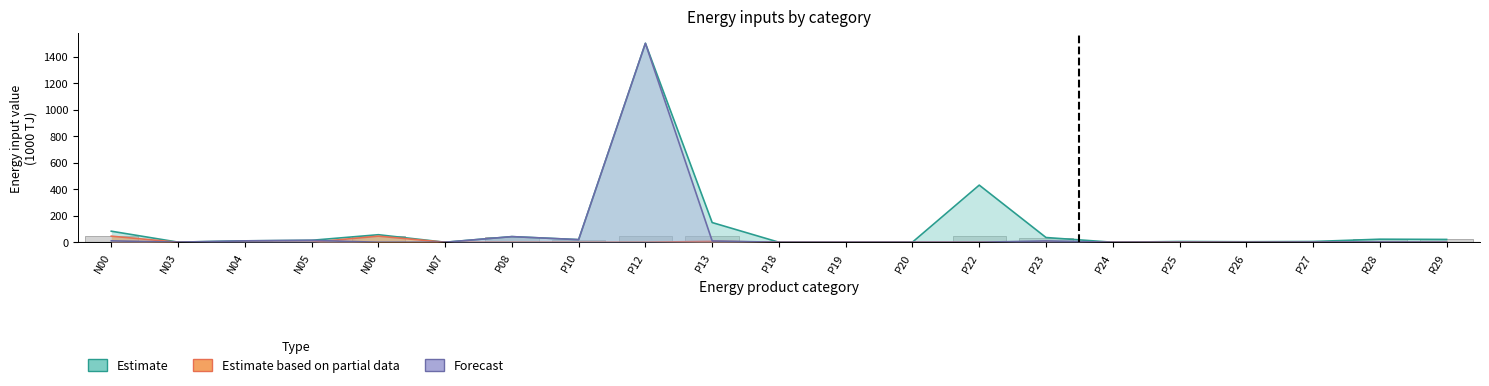

Which series changed the most between N00 and P27?

Estimate